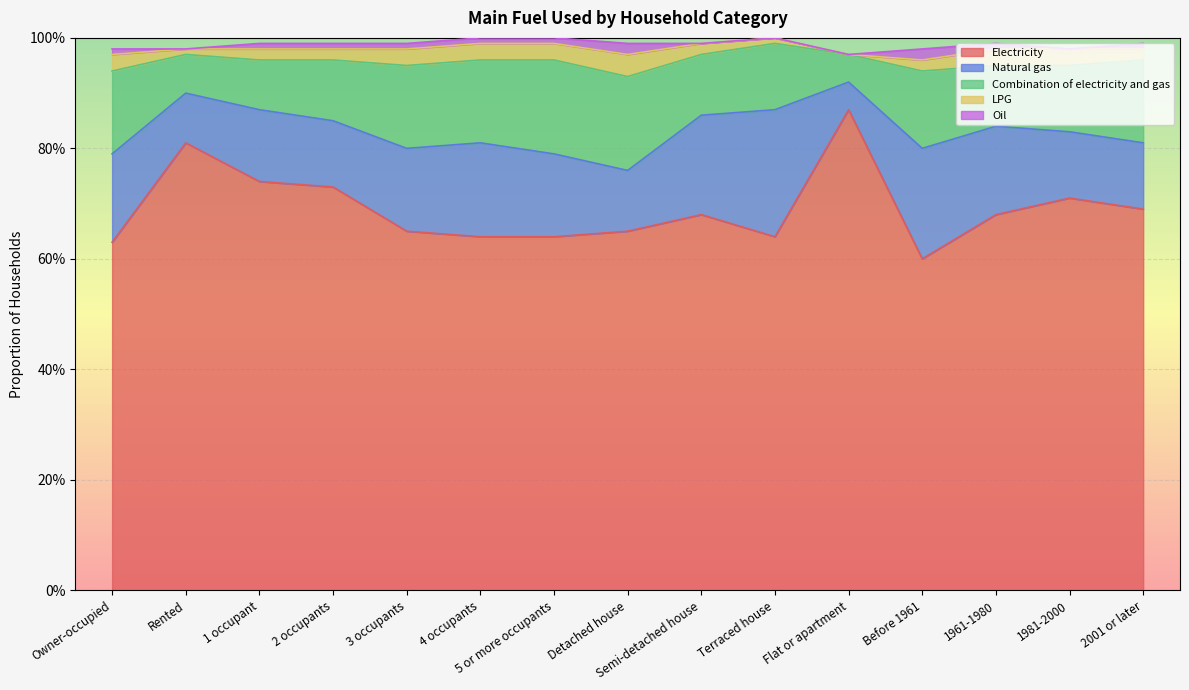

The Oil series shows 0.0 at Before 1961. True or false?

False